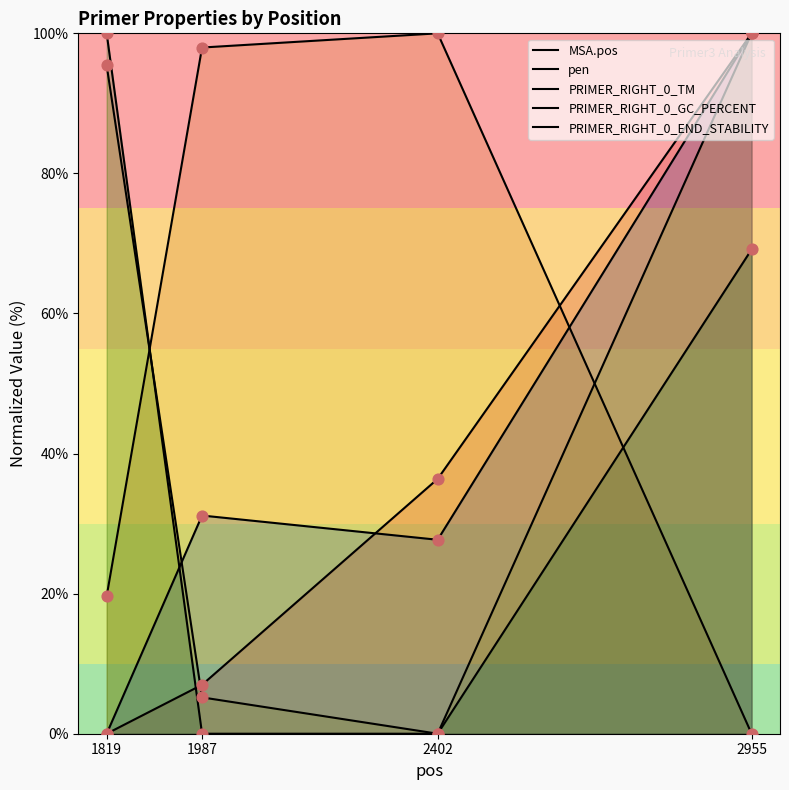

Which series has the largest total across all categories?

pen